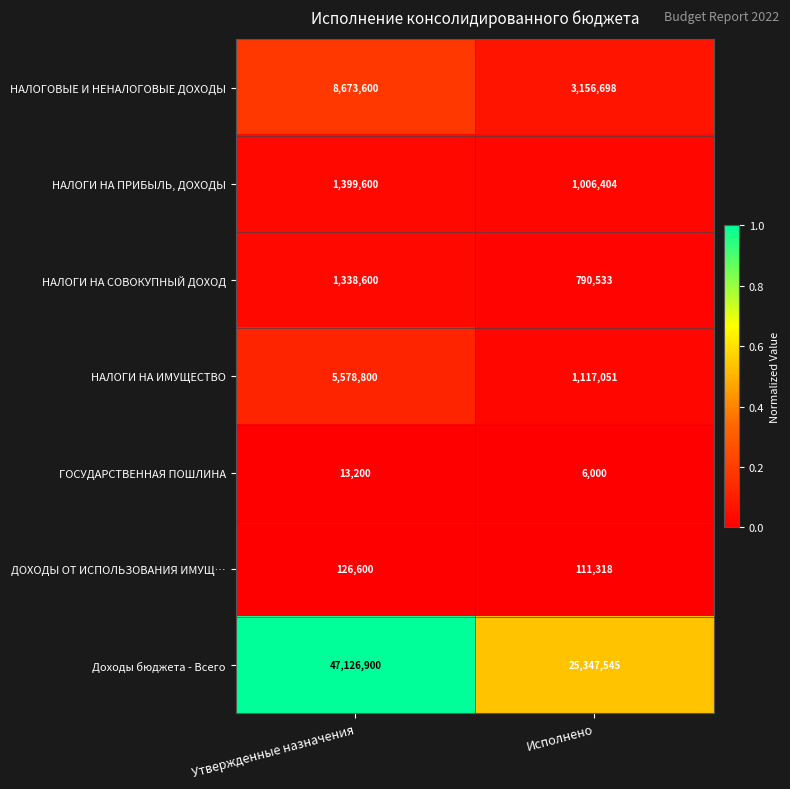

How many distinct data groups are displayed?

7